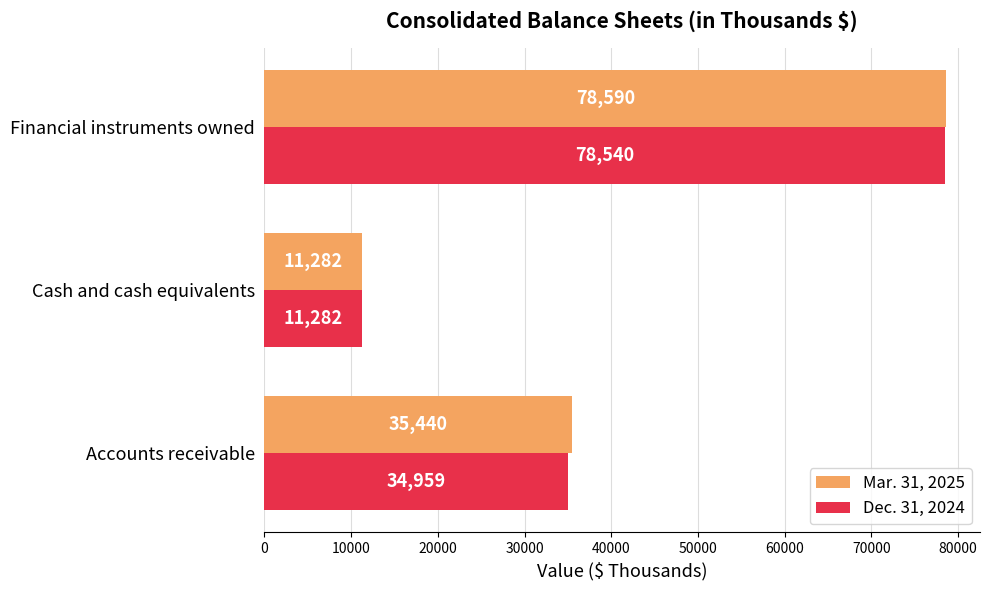

What is the average value of the Dec. 31, 2024 series?

41594